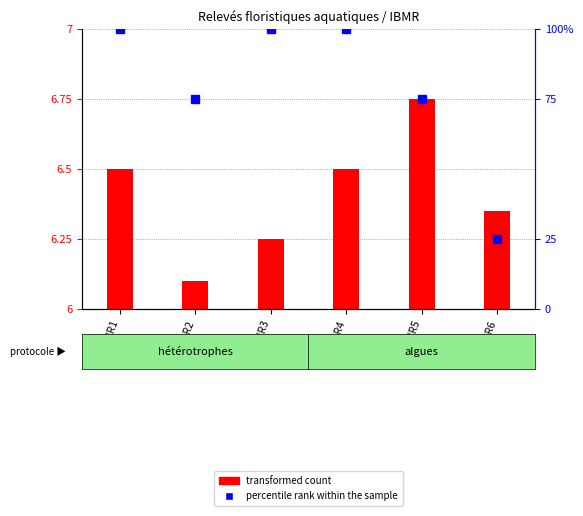

Where is percentile rank within the sample nearest to the value 62?

UR2